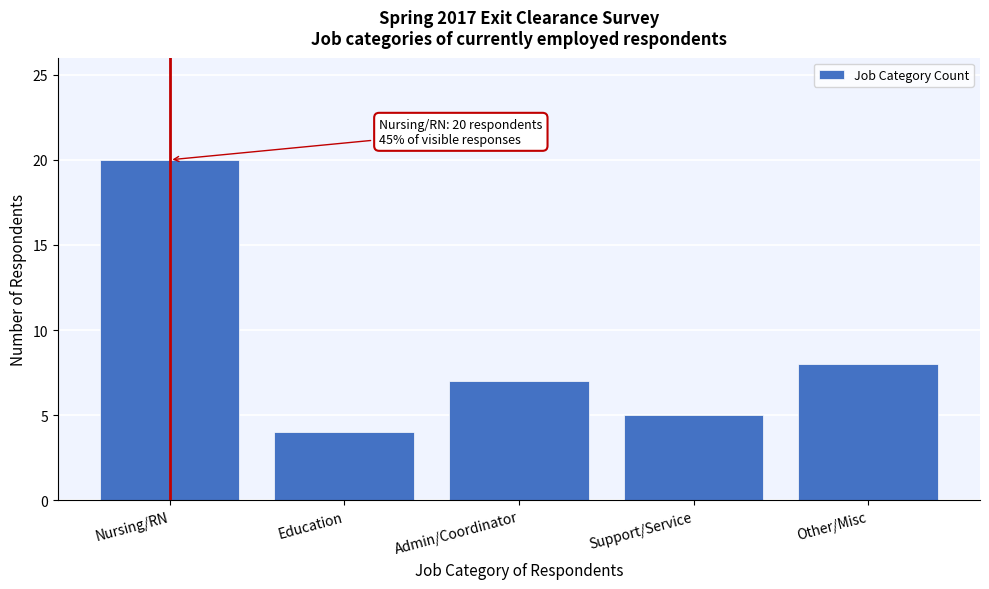

Reading left to right, what are all the values shown in this chart?

Nursing/RN=20	Education=4	Admin/Coordinator=7	Support/Service=5	Other/Misc=8